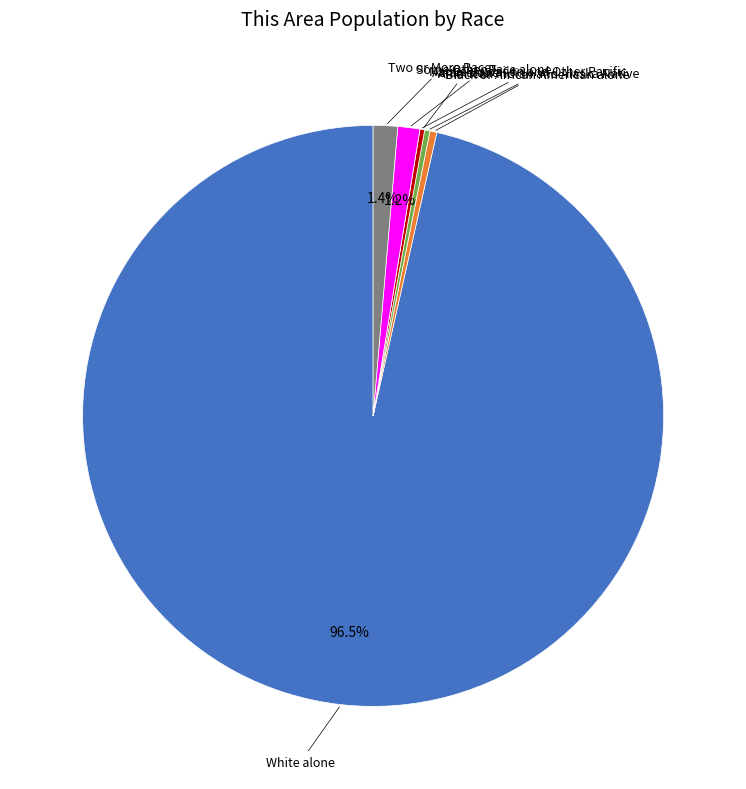

Is there any slice that represents more than half of the pie?

Yes